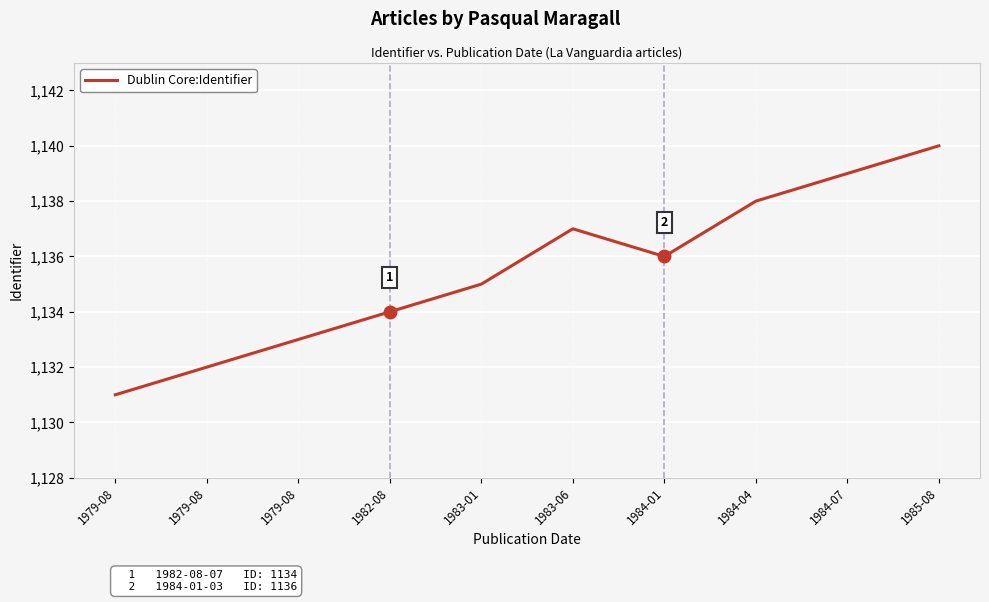

Does the chart have visible grid lines?

Yes